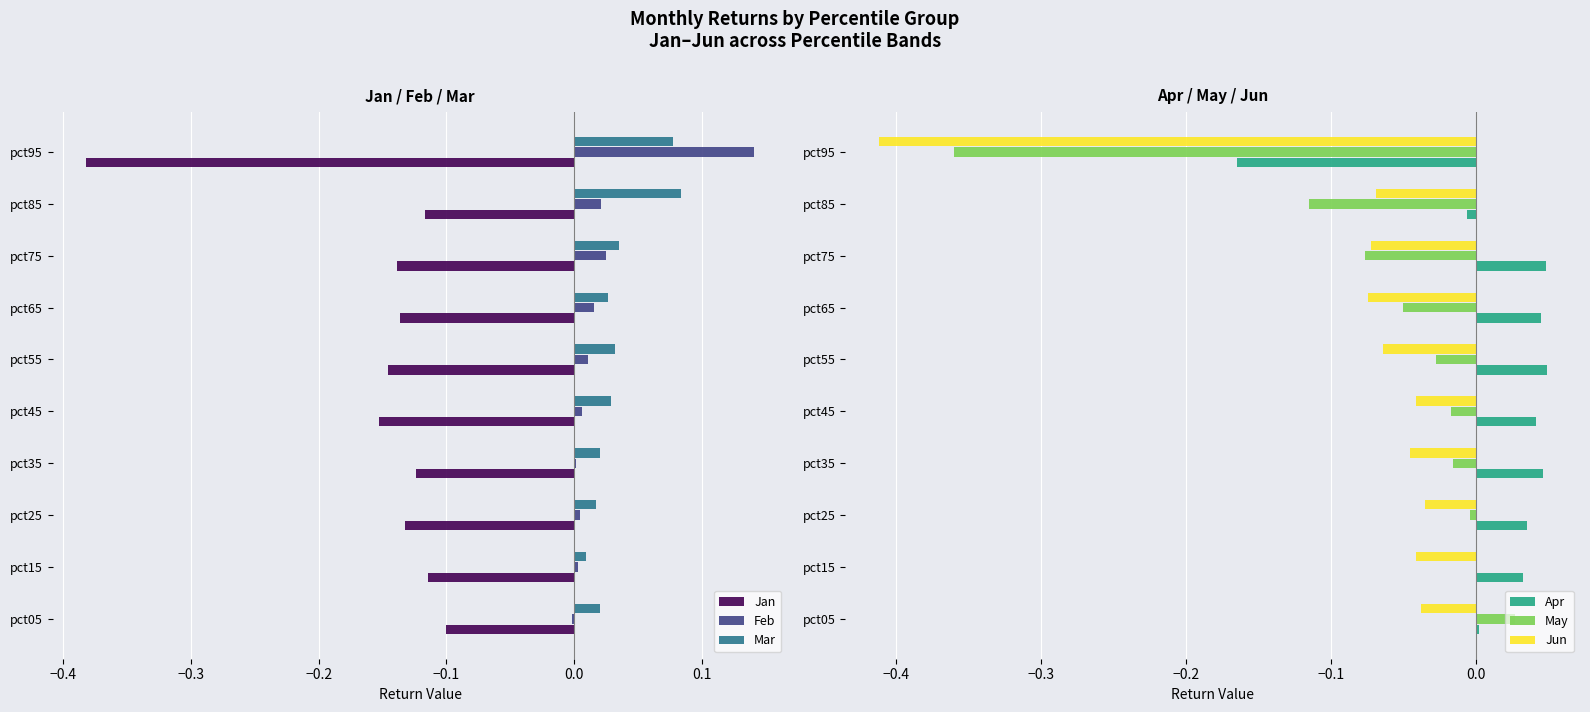

What is the average value of the May series?

-0.1